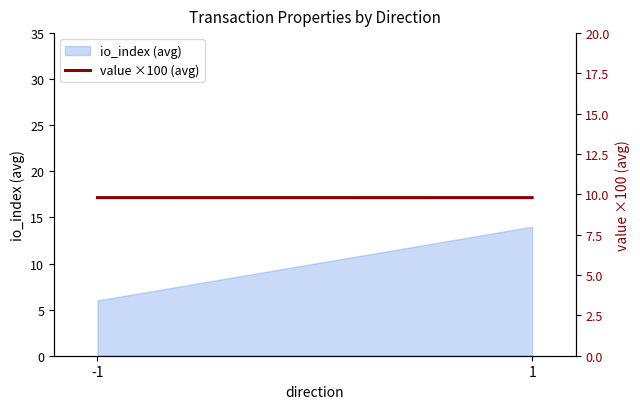

The value at 1 is 2.2. True or false?

False